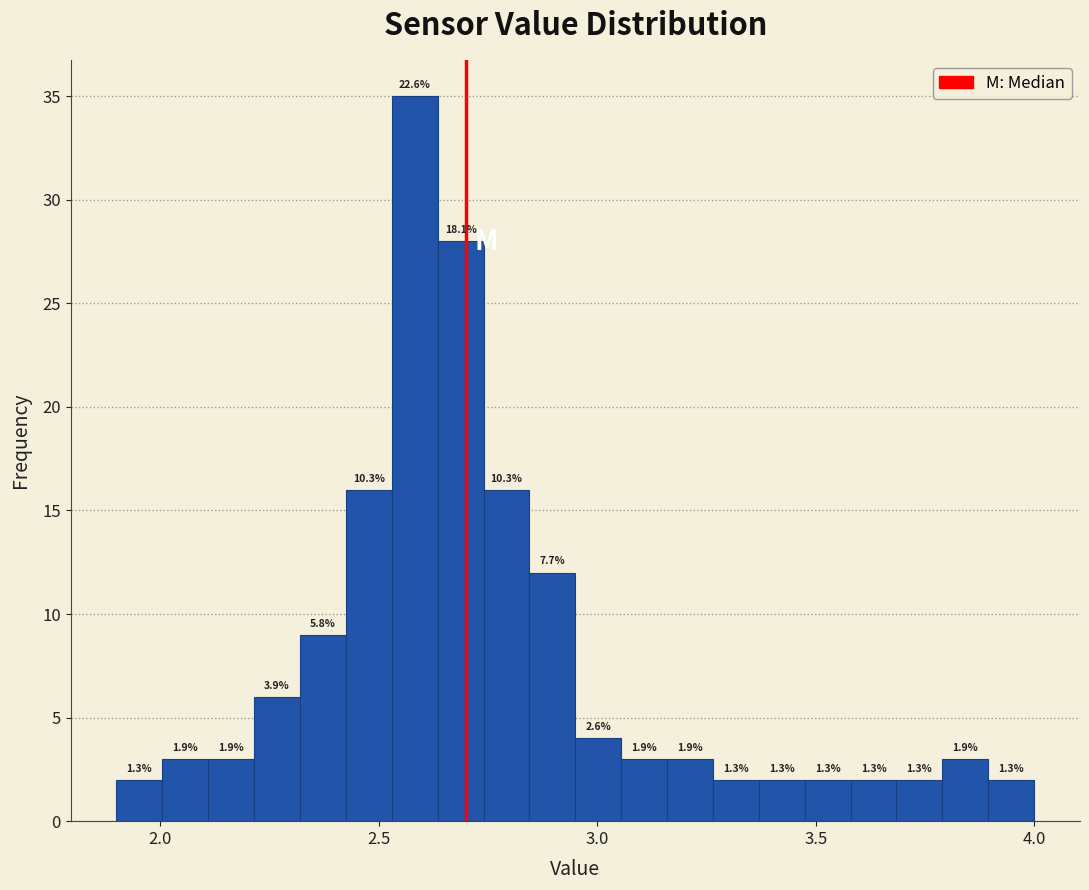

Around what value on the x-axis is the tallest bar? Give the approximate position of its centre, as read against the axis.

2.60